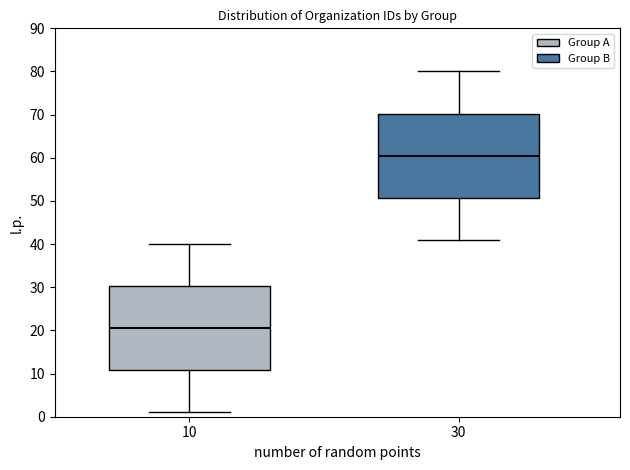

Reading left to right, read every box against the y-axis: the position of its median line, the range the box covers, and the ends of its whiskers. The values are not printed on the chart, so give them approximately, as read against the axis.

10: median 21, box 11 to 30, whiskers 1 to 40
30: median 61, box 51 to 70, whiskers 41 to 80